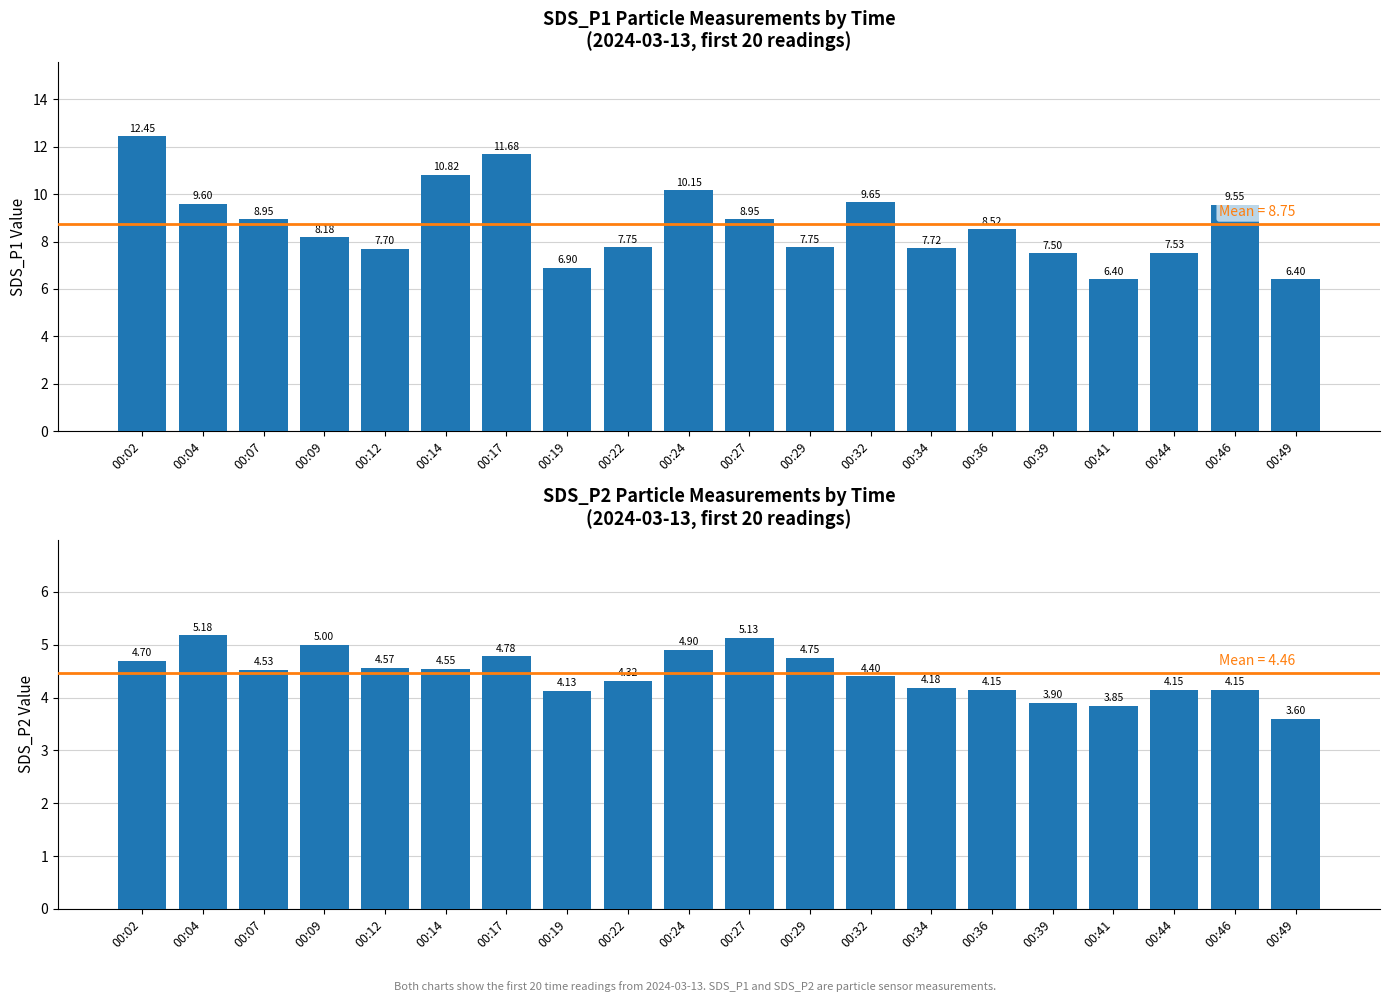

How many values in the SDS_P2 series exceed 4?

17